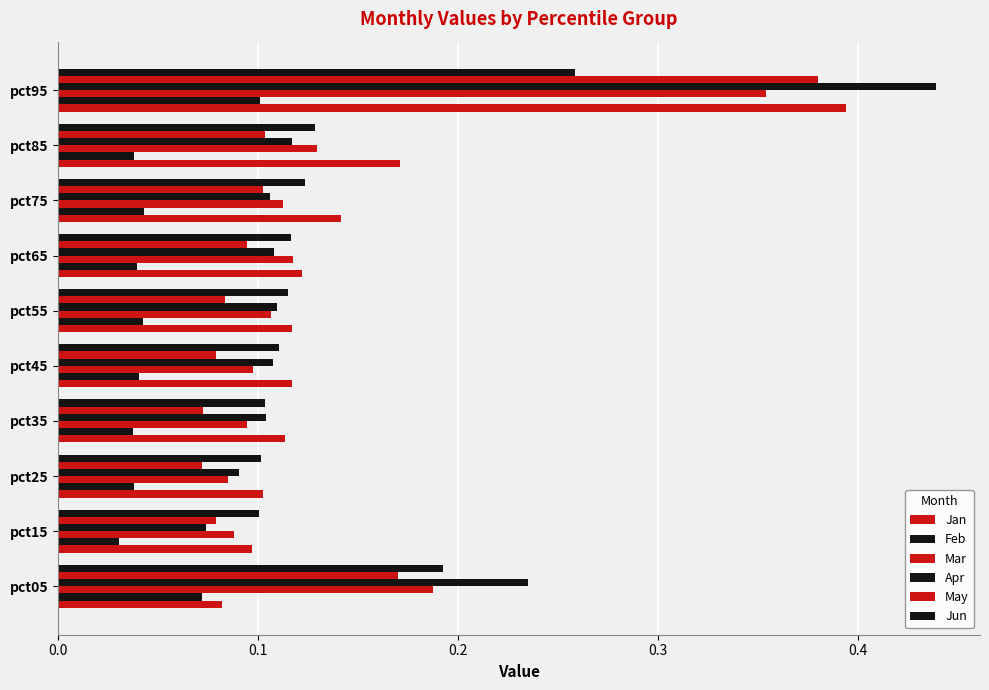

How many Apr values are between 0 and 1?

10